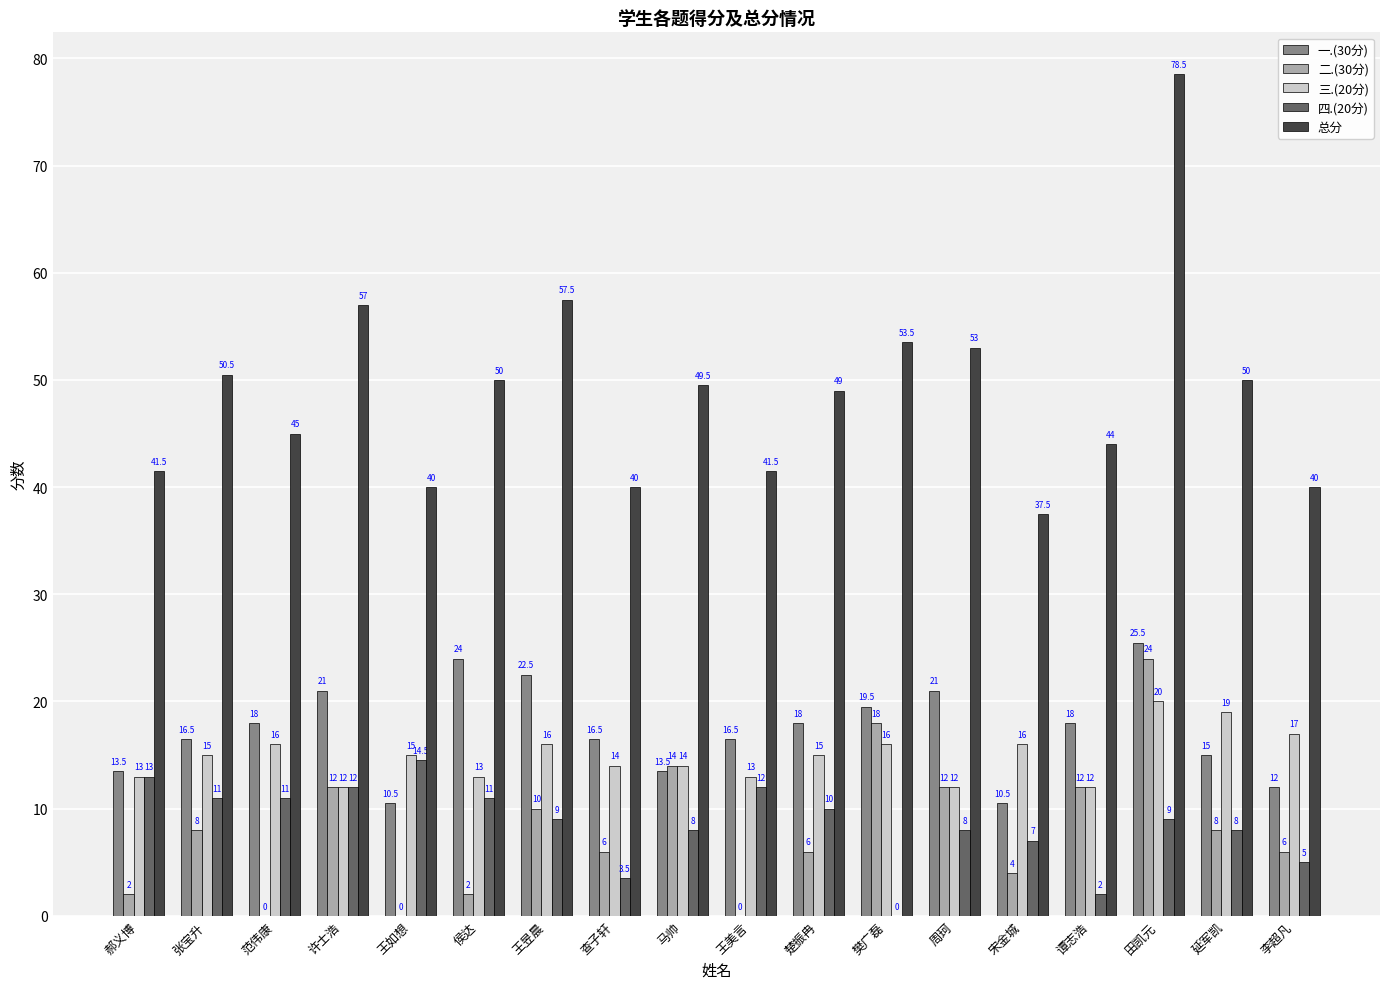

How many groups of bars are there?

18